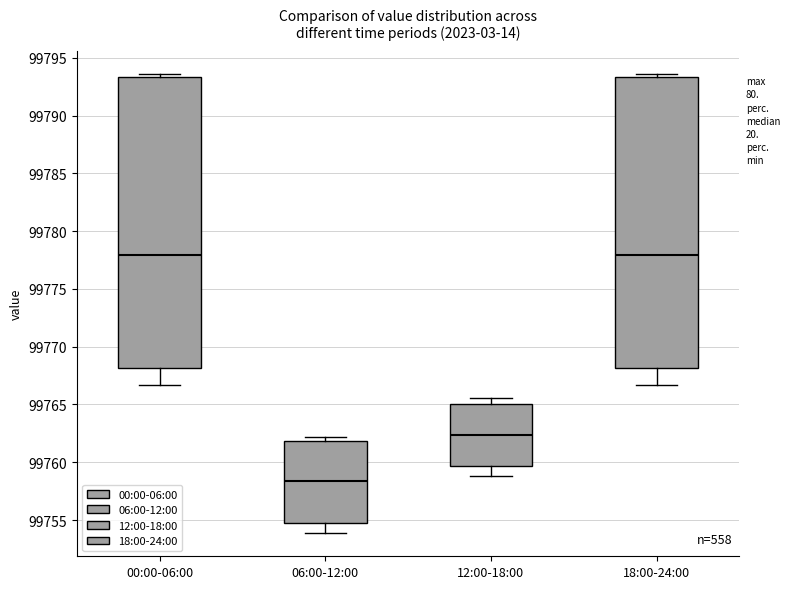

Where does the lower whisker of the box for 12:00-18:00 end on the y-axis? The values are not printed on the chart, so give them approximately, as read against the axis.

99759.0